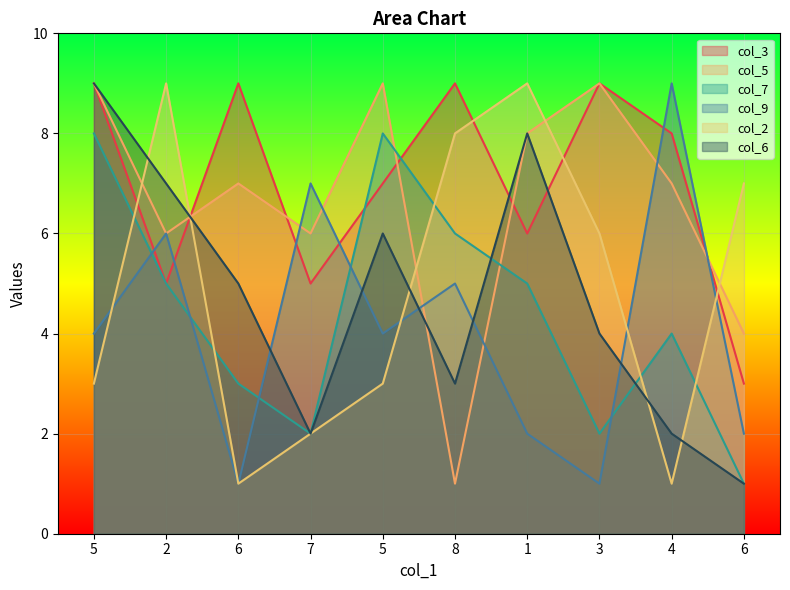

What is the difference between the maximum and minimum values in the col_7 series?

7